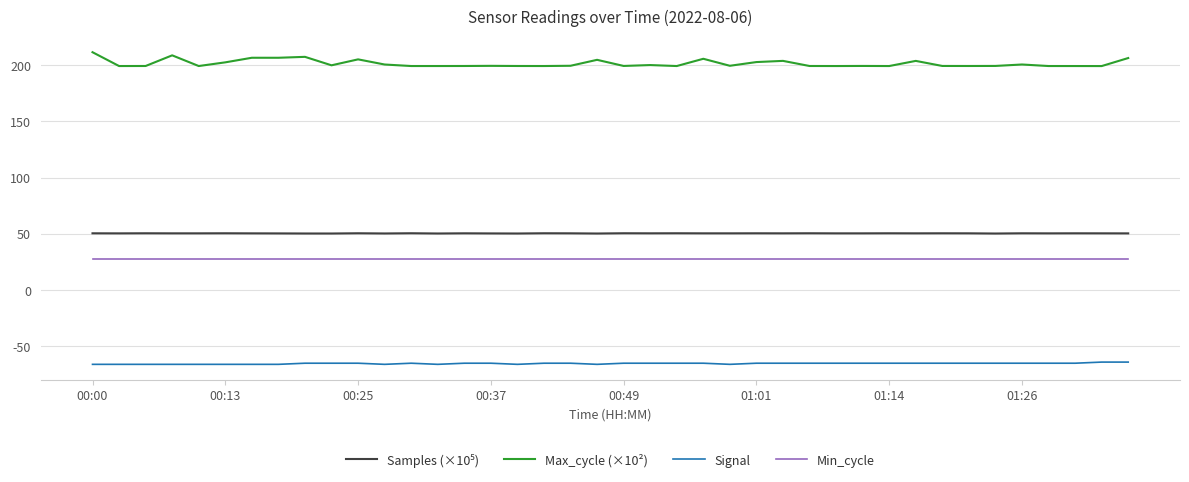

What is the minimum value for Max_cycle (×10²)?

199.1